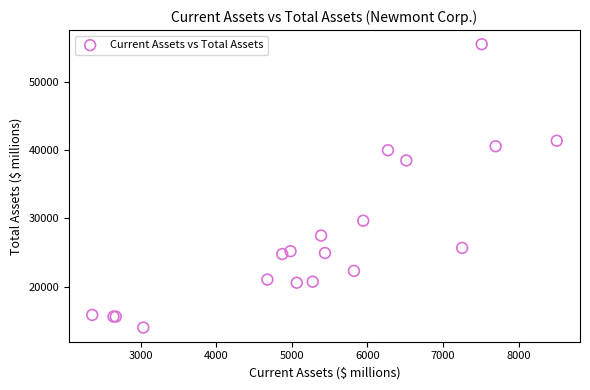

What Y value in the scatter plot is closest to 34749?

38482